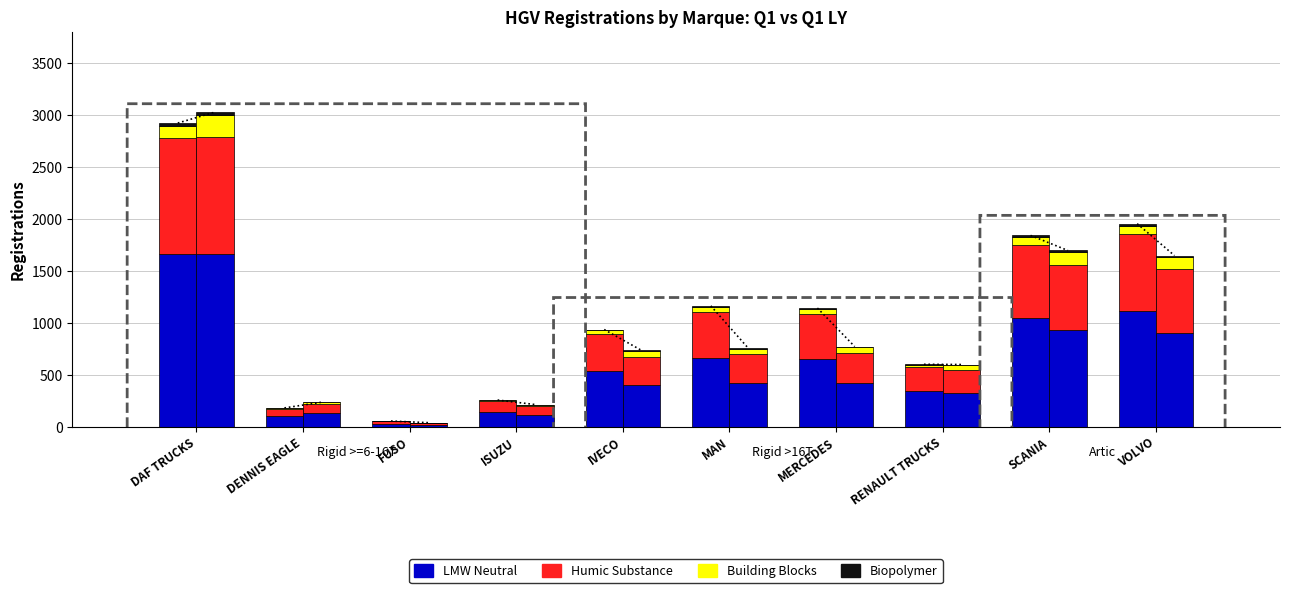

What is the value of the LMW Neutral bar at the 4th from the left?

147.1